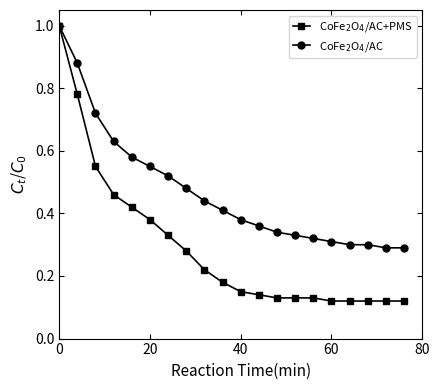

What is the maximum value shown in the chart?

1.0